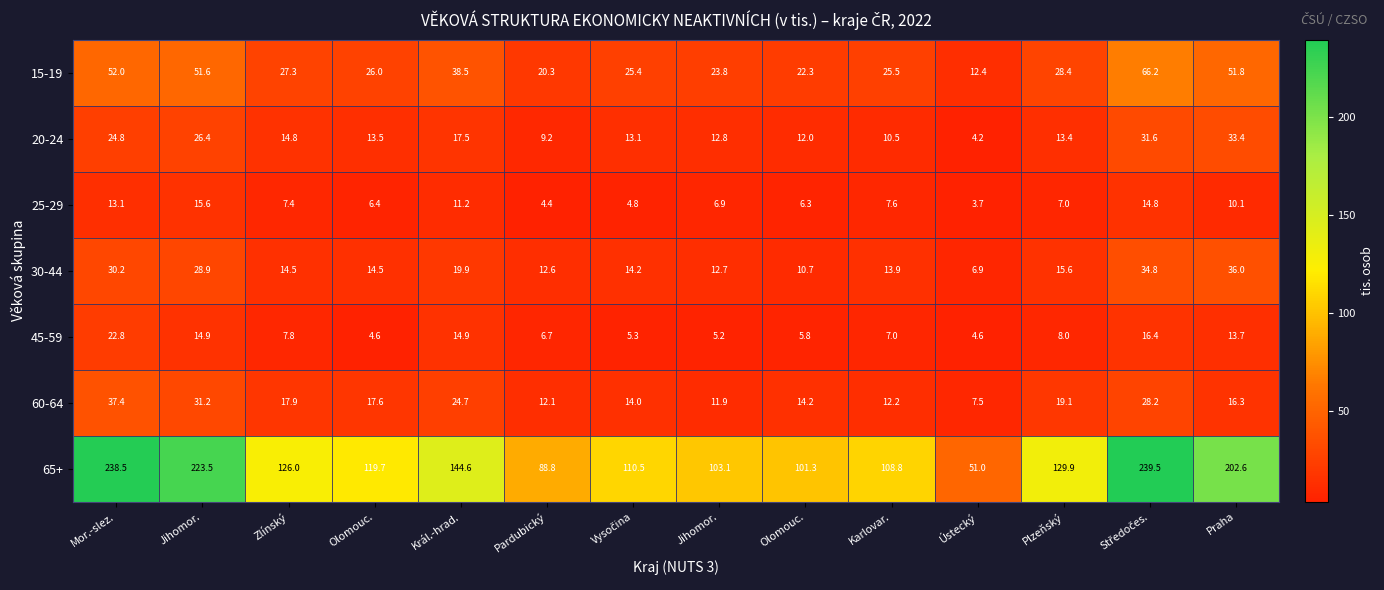

What is the spread (max minus min) of values at Olomouc.?

115.1